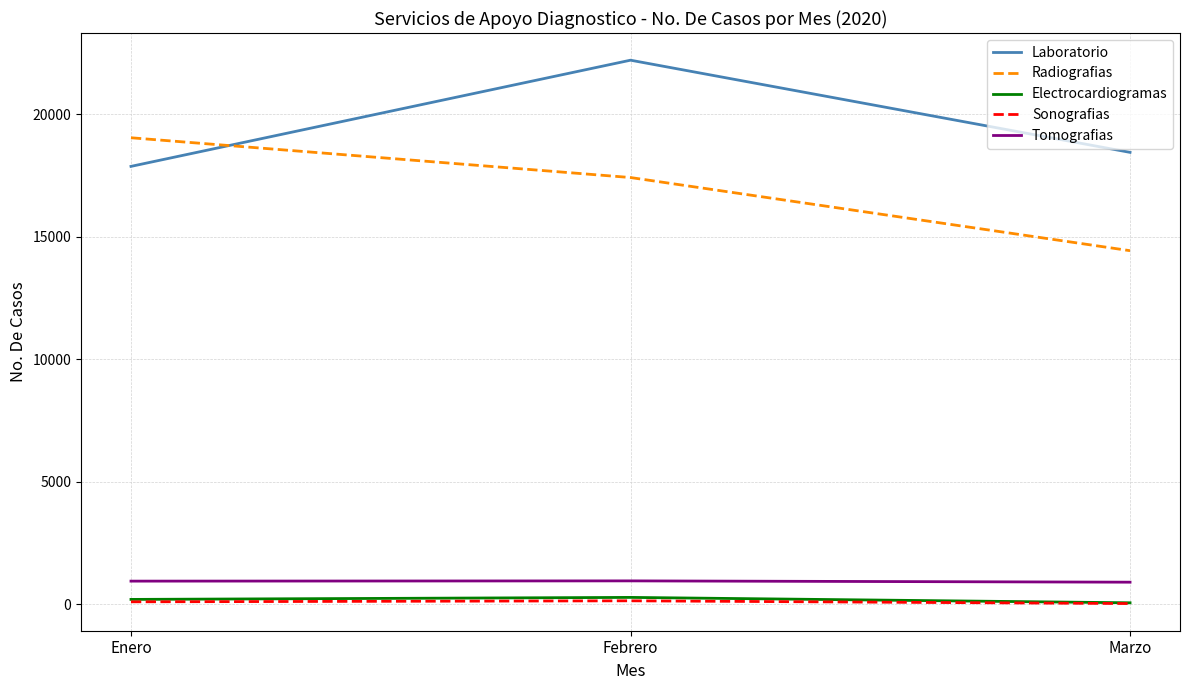

Does the chart display data point markers on the line(s)?

No